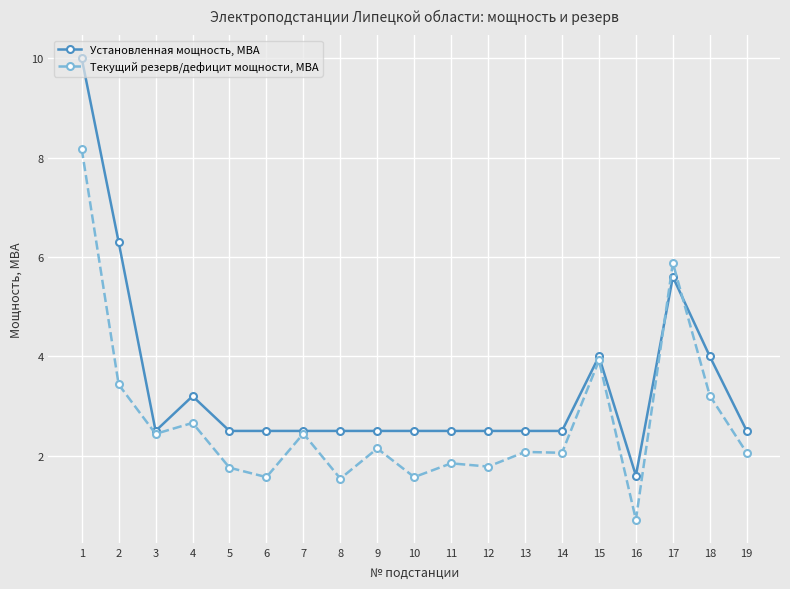

At which category is the sum across all series the highest?

1